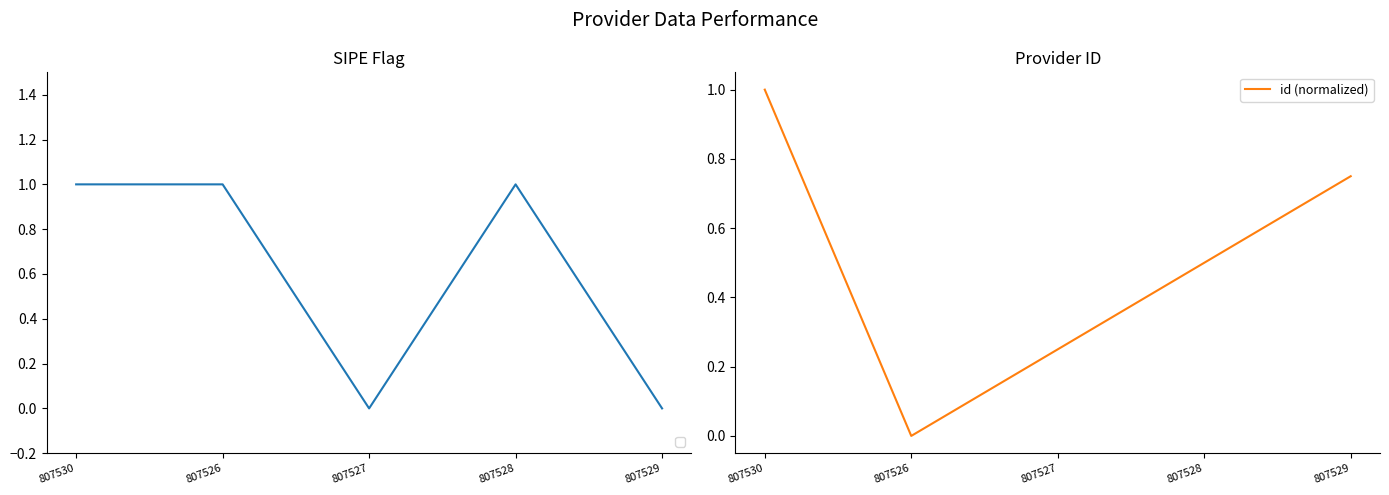

How many interior local valleys (lower than both neighbors) does the data have?

1